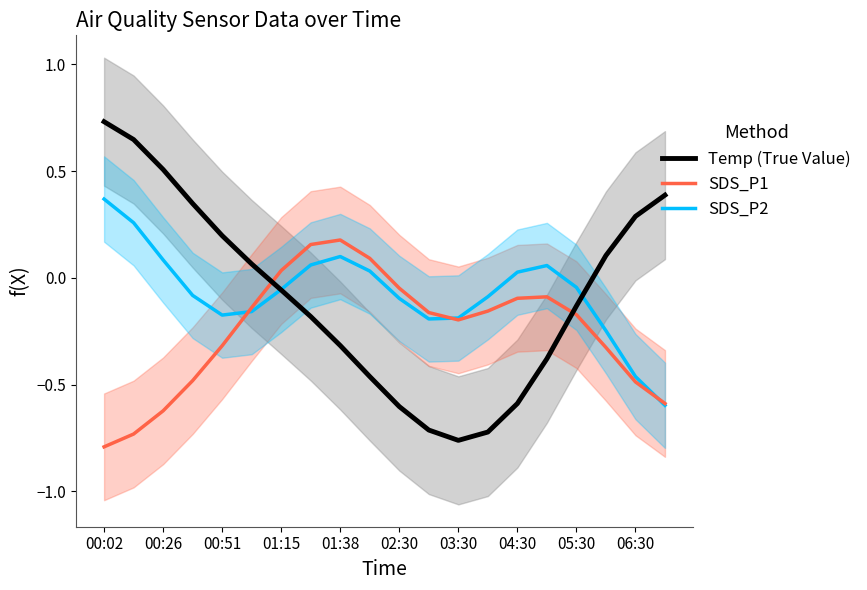

What is the highest value of the Temp (True Value) series?

0.7